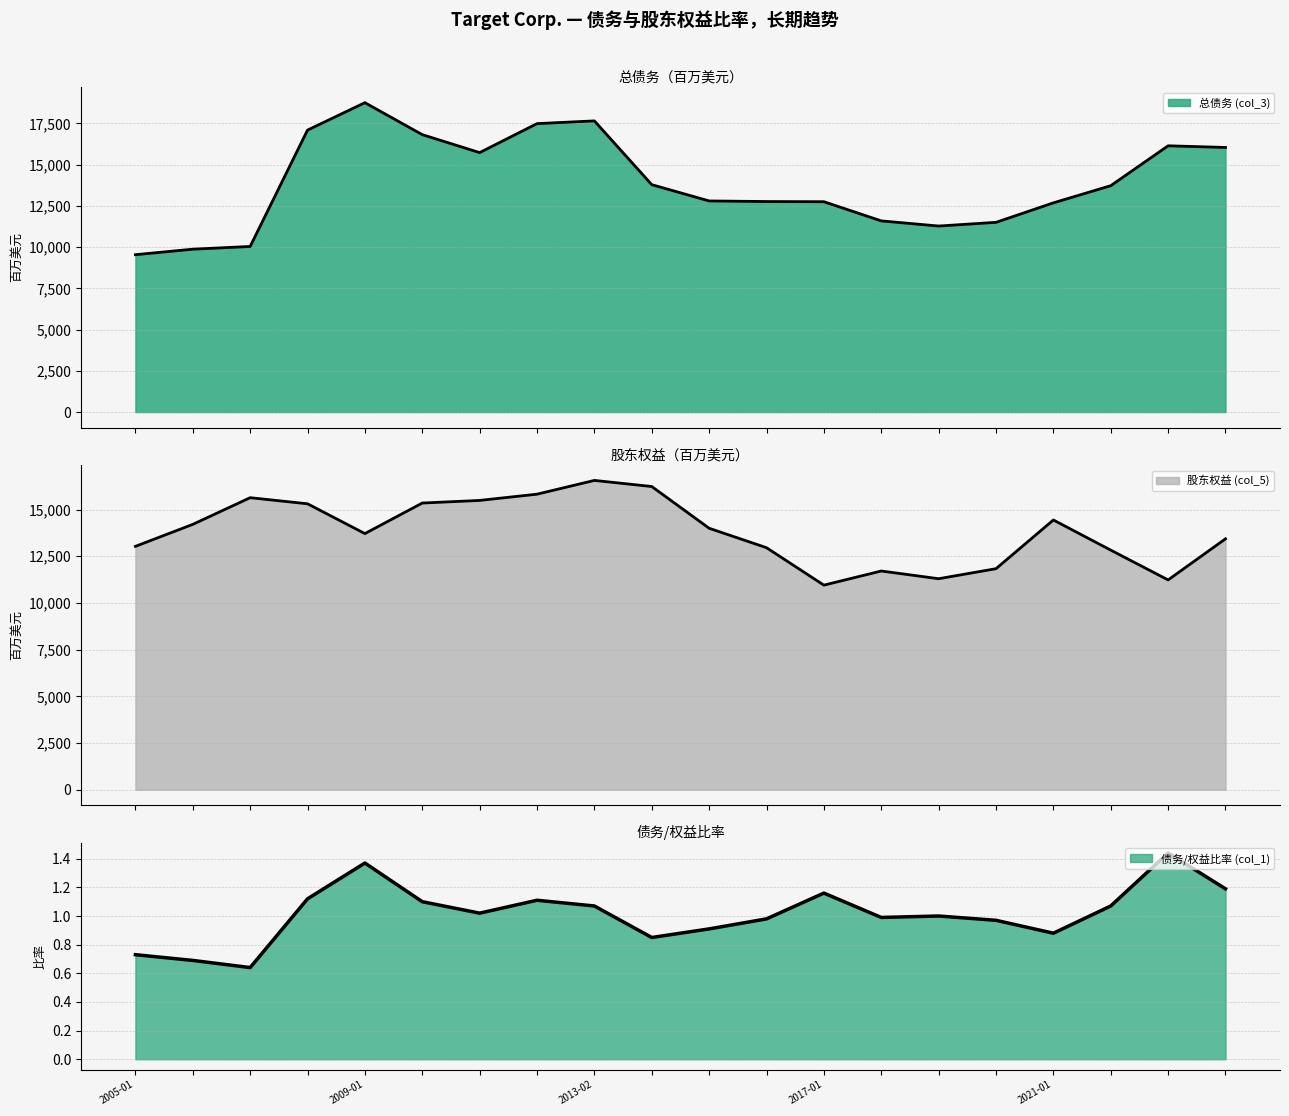

Where do 总债务 (col_3) and 股东权益 (col_5) first cross each other?

2007-02-03 and 2008-02-02